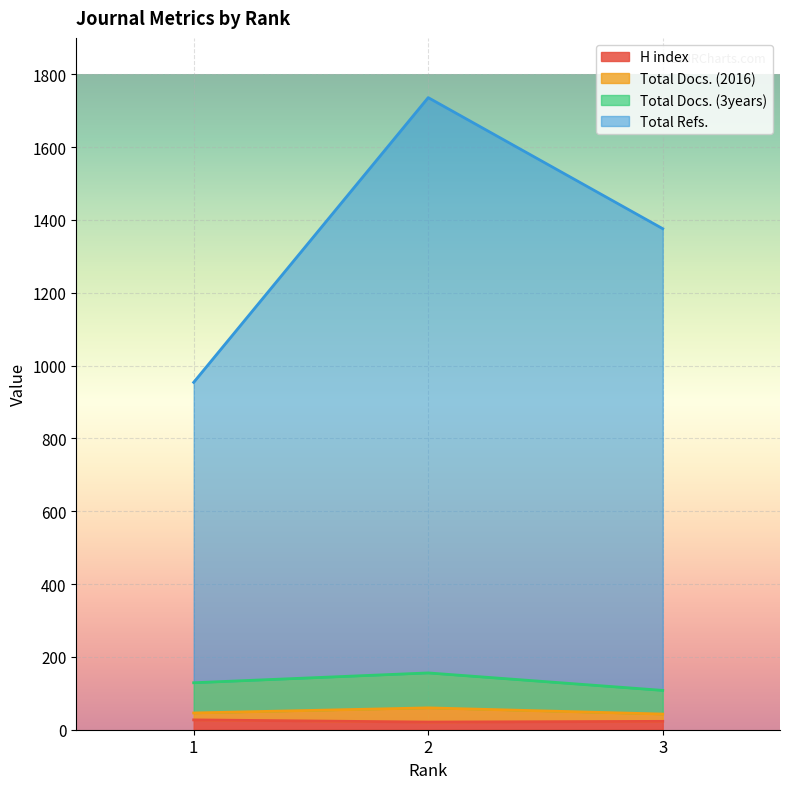

What is the difference between the Total Refs. values at 1 and 3?

422